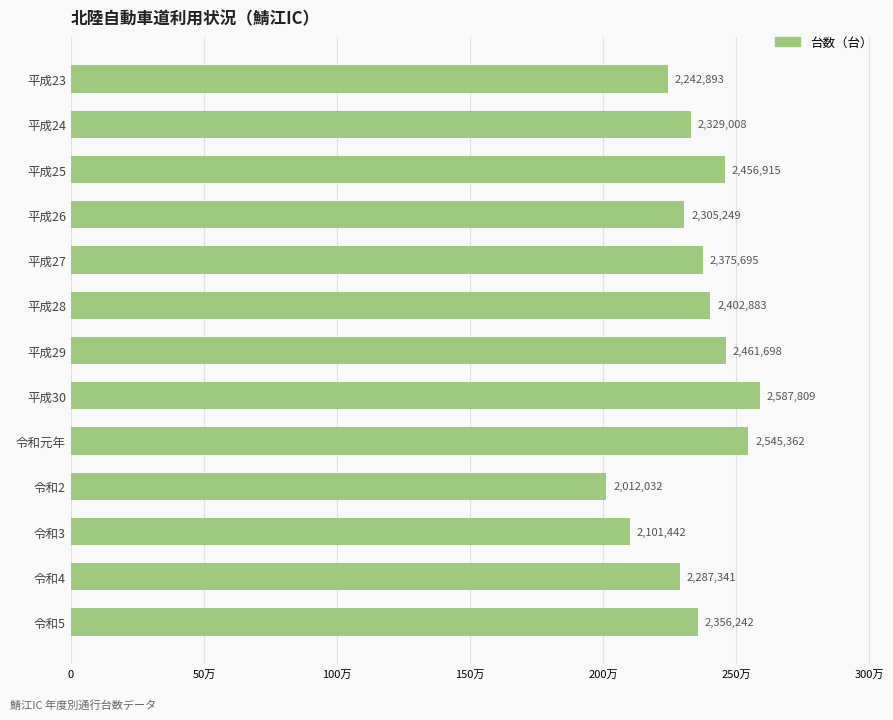

Are the bars horizontal?

Yes